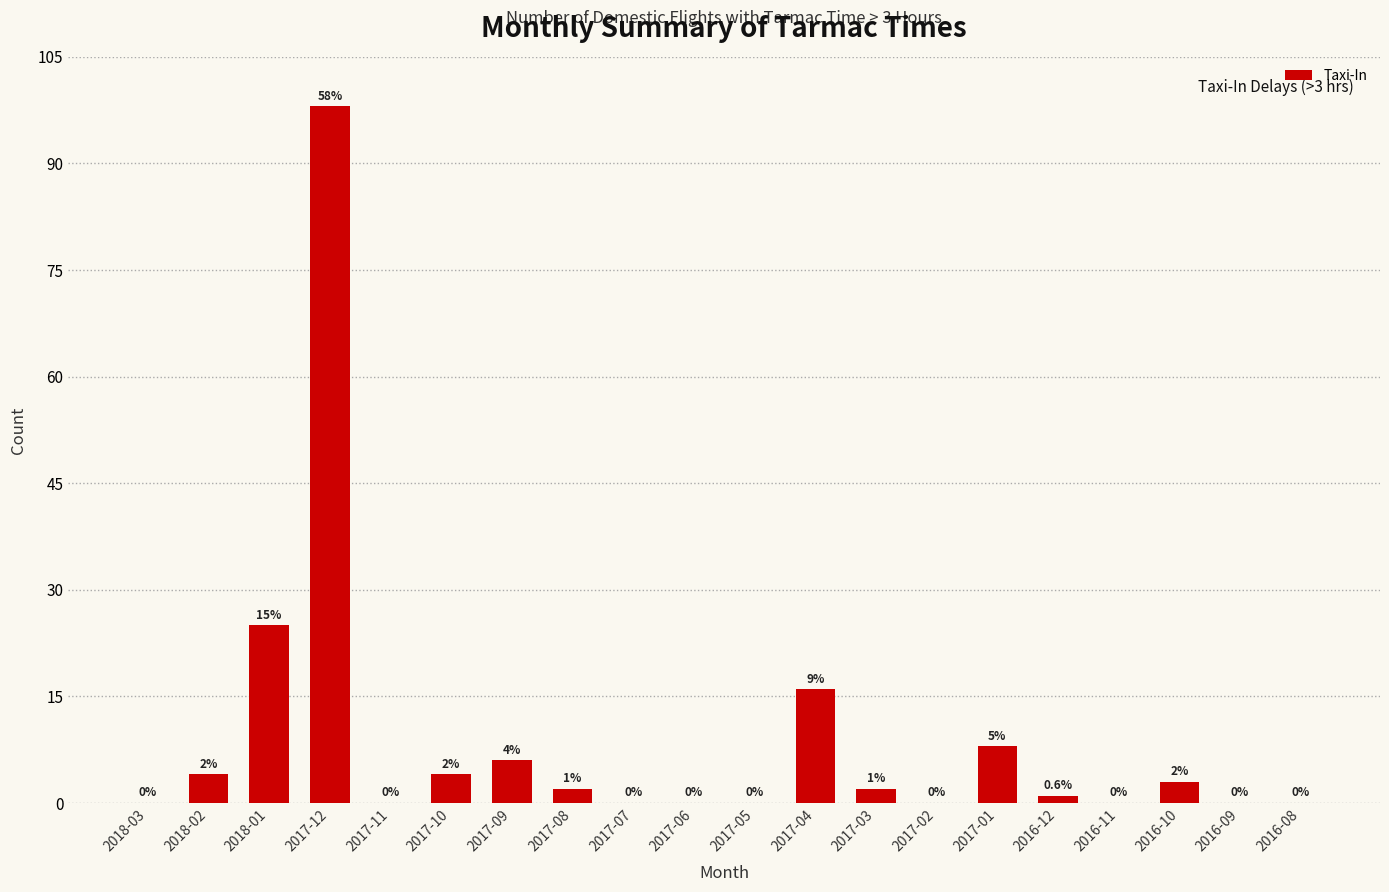

True or false: the data shows 4 at 2017-10.

True